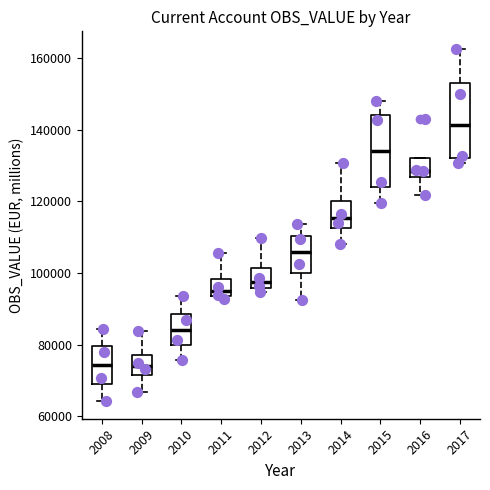

Reading left to right, transcribe this box plot: for each box, give where its median line is, the range the box spans, and where its two whiskers end, as read against the y-axis. The values are not printed on the chart, so give them approximately, as read against the axis.

2008: median 74000, box 70000 to 80000, whiskers 64000 to 84000
2009: median 74000, box 72000 to 78000, whiskers 66000 to 84000
2010: median 84000, box 80000 to 88000, whiskers 76000 to 94000
2011: median 94000 (just above the box's lower edge), box 94000 to 98000, whiskers 92000 to 106000
2012: median 98000, box 96000 to 102000, whiskers 94000 to 110000
2013: median 106000, box 100000 to 110000, whiskers 92000 to 114000
2014: median 116000, box 112000 to 120000, whiskers 108000 to 130000
2015: median 134000, box 124000 to 144000, whiskers 120000 to 148000
2016: median 128000, box 126000 to 132000, whiskers 122000 to 132000
2017: median 142000, box 132000 to 154000, whiskers 130000 to 162000